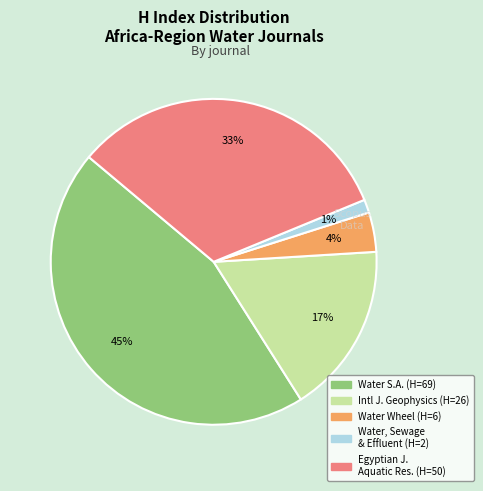

To the nearest percent, what is the difference between the largest and smallest slice percentages?

44%